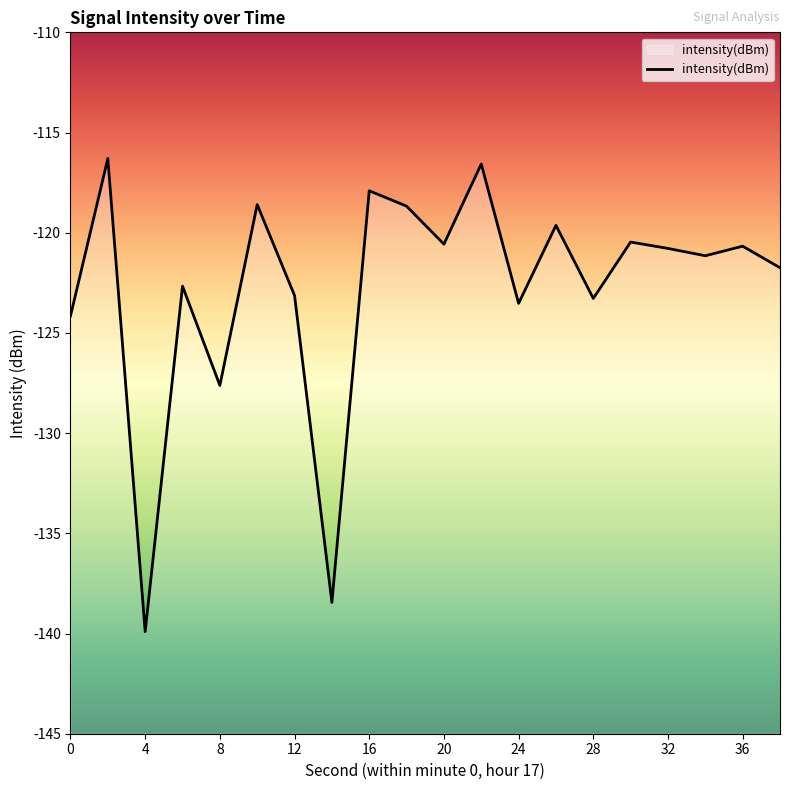

The chart shows a value of -174.4 at 16. True or false?

False